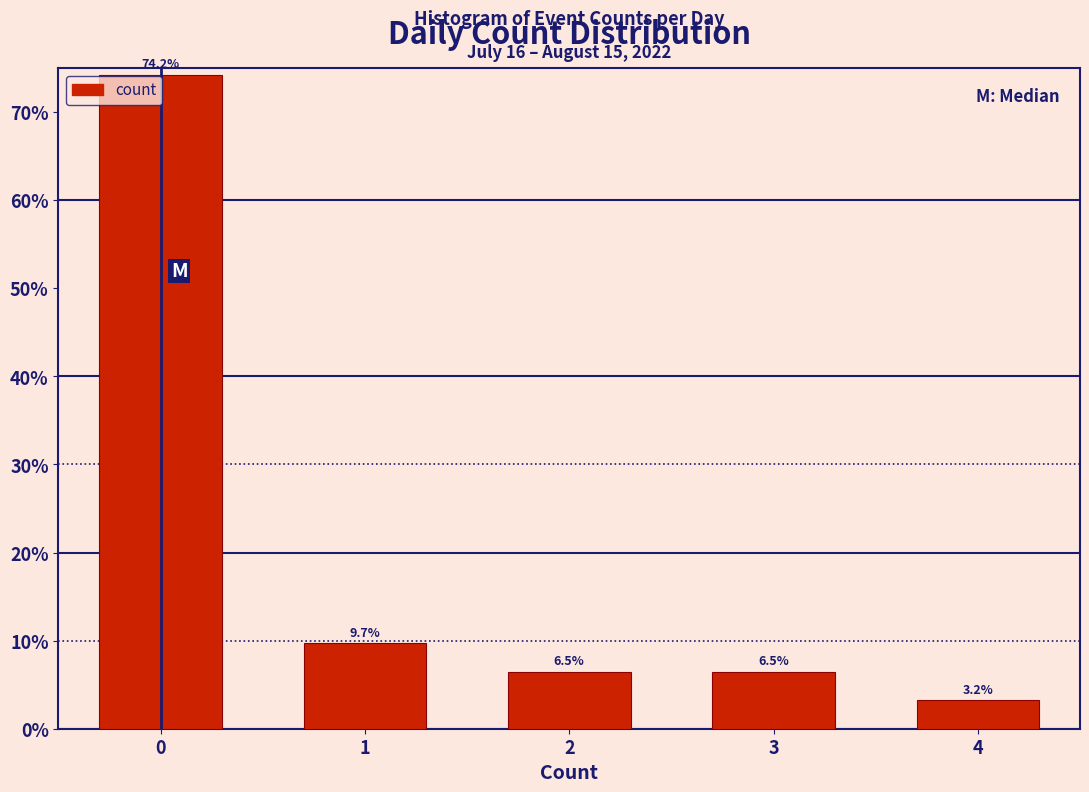

Are the bars horizontal?

No